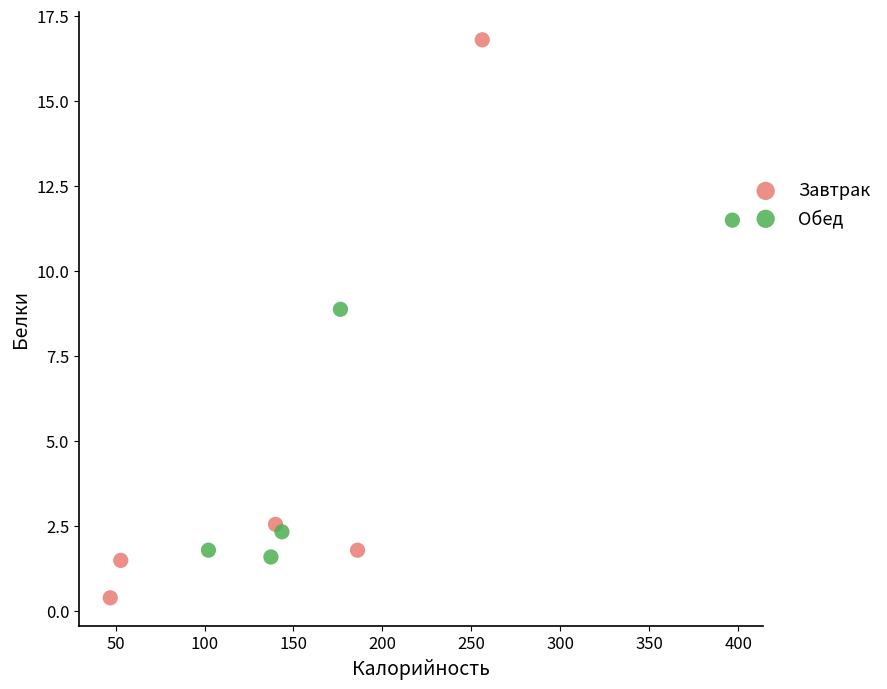

Which series reaches the maximum Y coordinate?

Завтрак